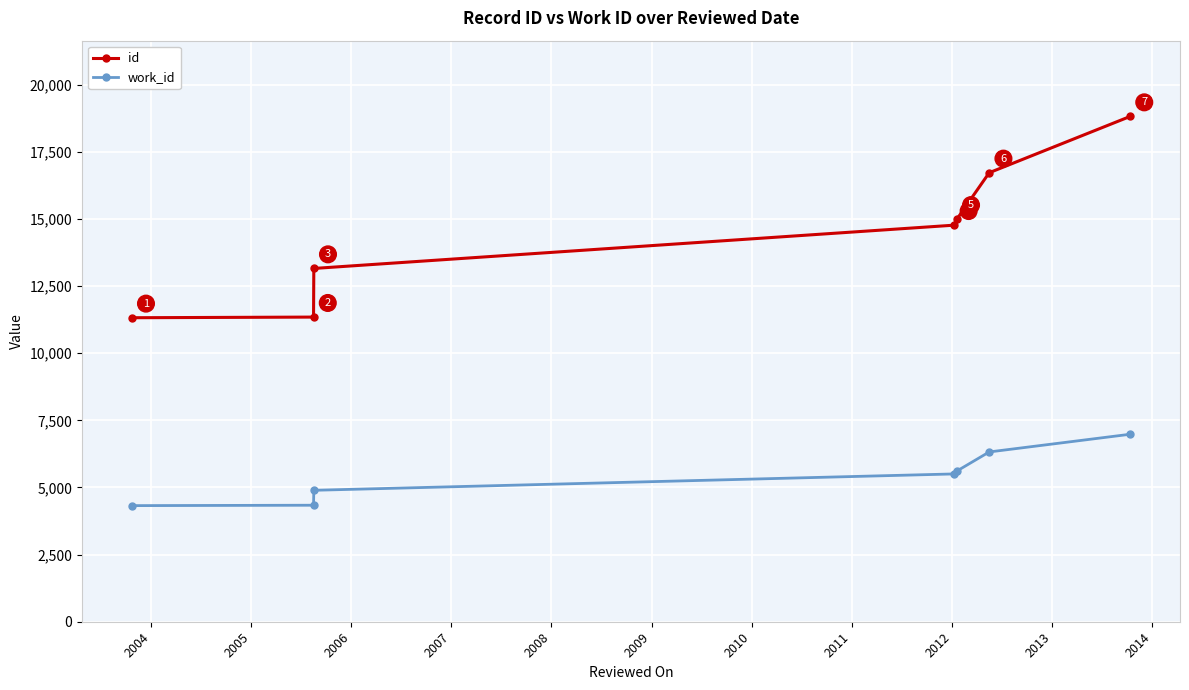

Does the chart have visible grid lines?

Yes